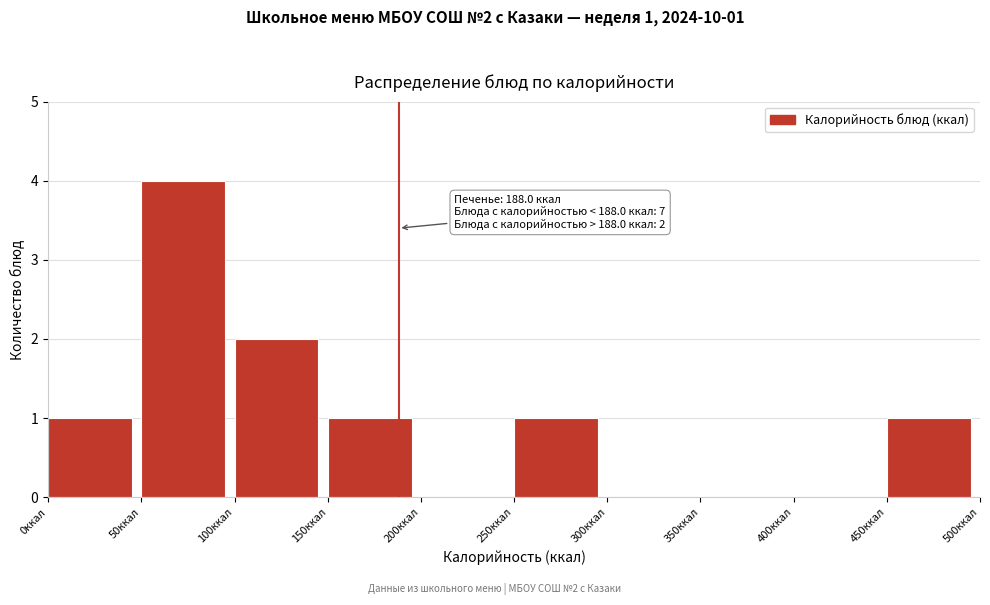

Which range on the x-axis has the tallest bar?

50 to 100